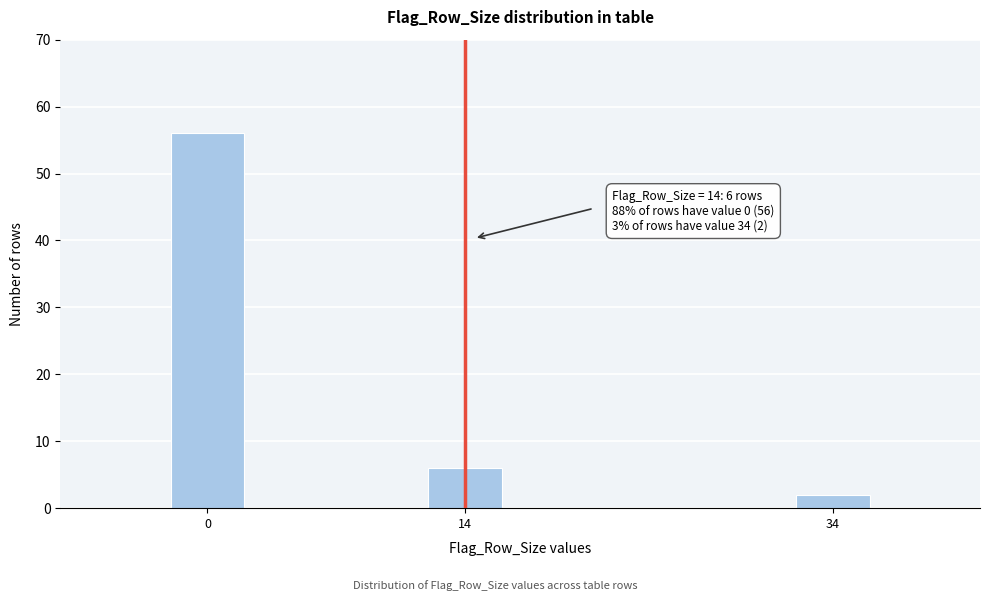

Reading left to right, extract all data points from this chart.

0=56	14=6	34=2